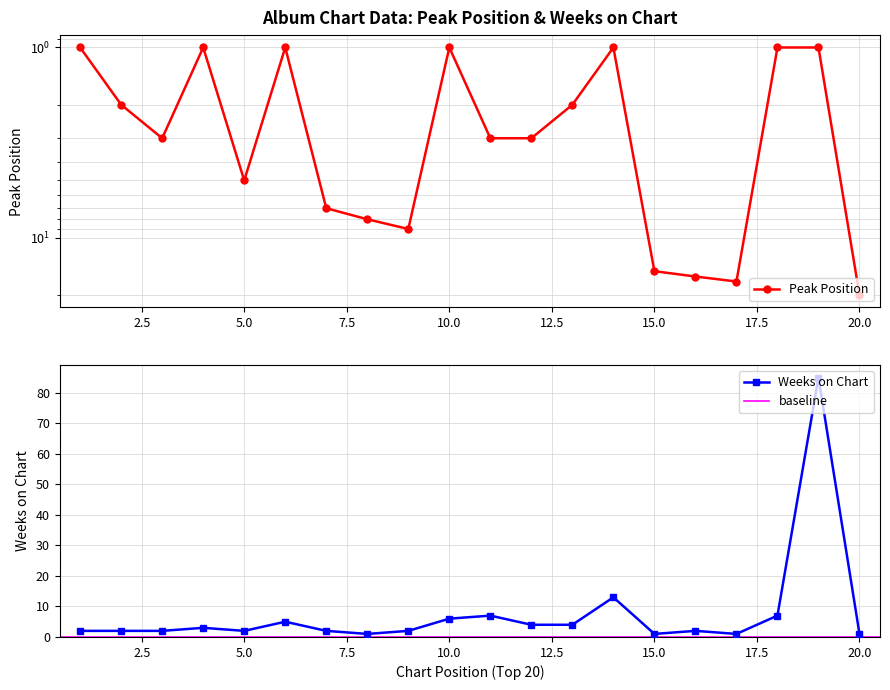

True or false: Weeks on Chart and Peak Position intersect in this chart.

True